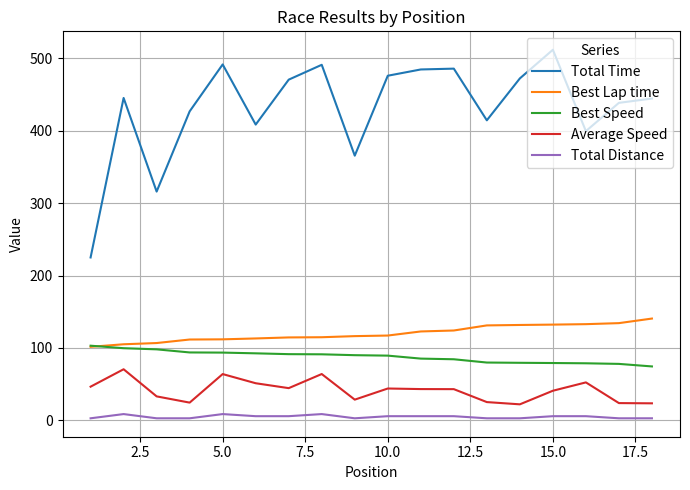

Which series has the largest total across all categories?

Total Time